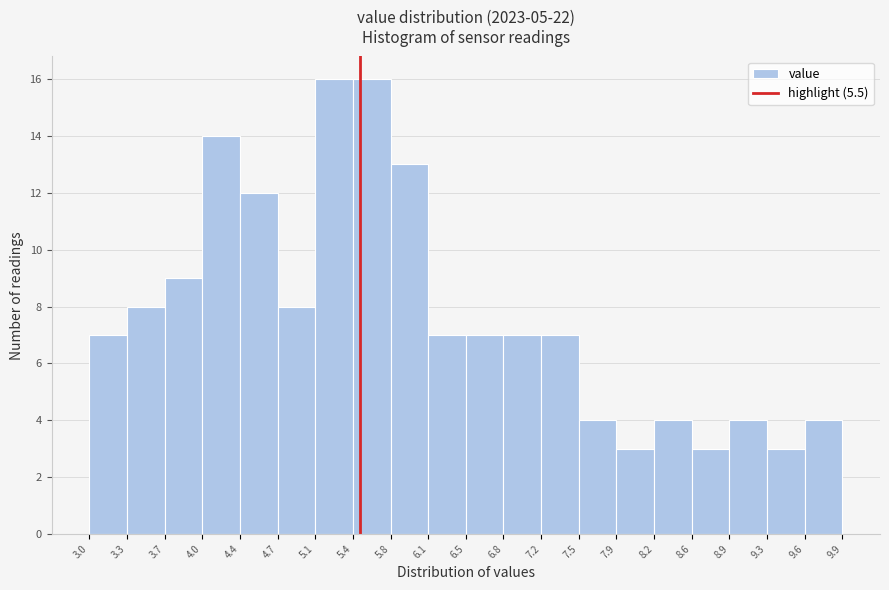

Reading left to right, list every bar in this chart as the range it spans on the x-axis followed by its height. The values are not printed on the chart, so give them approximately, as read against the axis.

3.0 to 3.3: 7
3.3 to 3.7: 8
3.7 to 4.0: 9
4.0 to 4.4: 14
4.4 to 4.7: 12
4.7 to 5.1: 8
5.1 to 5.4: 16
5.4 to 5.8: 16
5.8 to 6.1: 13
6.1 to 6.5: 7
6.5 to 6.8: 7
6.8 to 7.2: 7
7.2 to 7.5: 7
7.5 to 7.9: 4
7.9 to 8.2: 3
8.2 to 8.6: 4
8.6 to 8.9: 3
8.9 to 9.3: 4
9.3 to 9.6: 3
9.6 to 9.9: 4